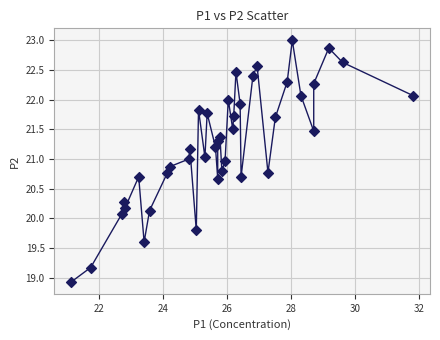

What Y value in the scatter plot is closest to 20?

20.1